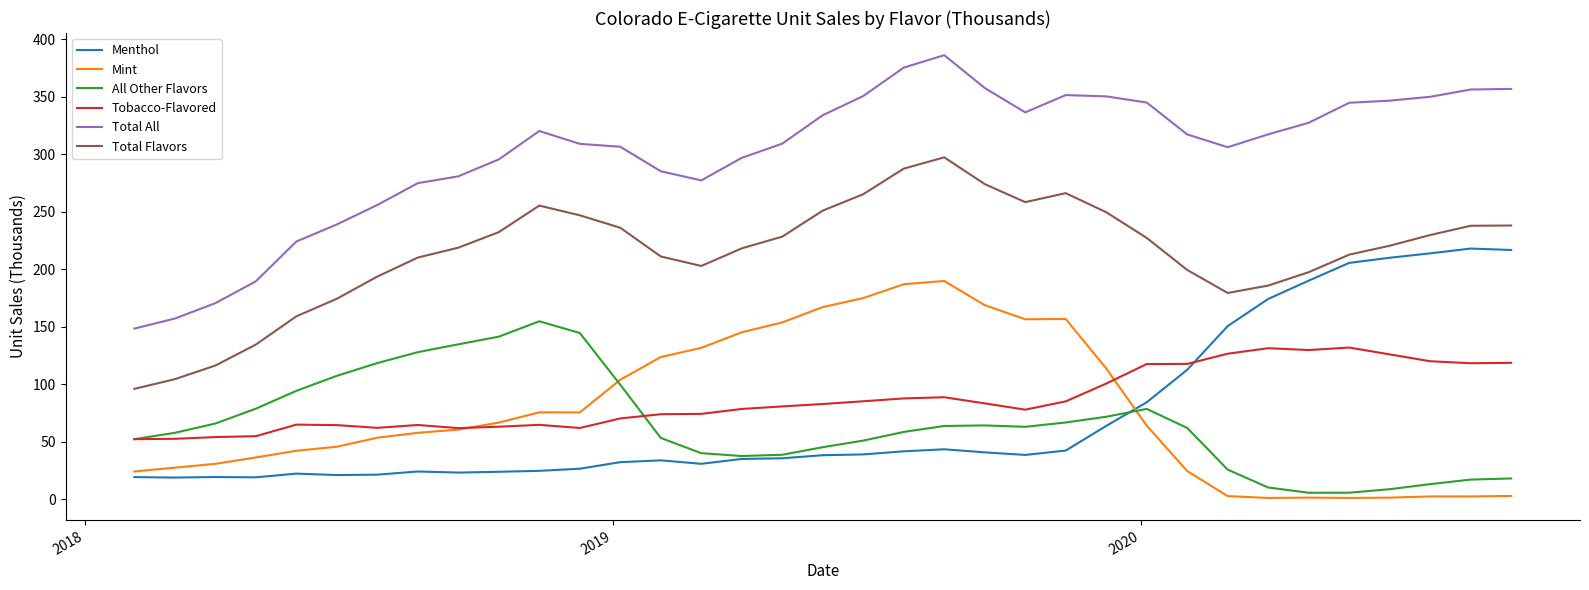

After their last crossing, which series has the higher values: All Other Flavors or Mint?

All Other Flavors